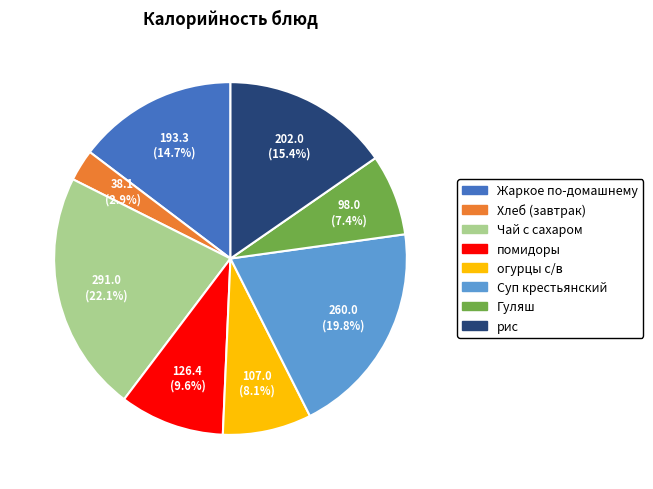

Is it true that Жаркое по-домашнему is 15% of the pie?

True